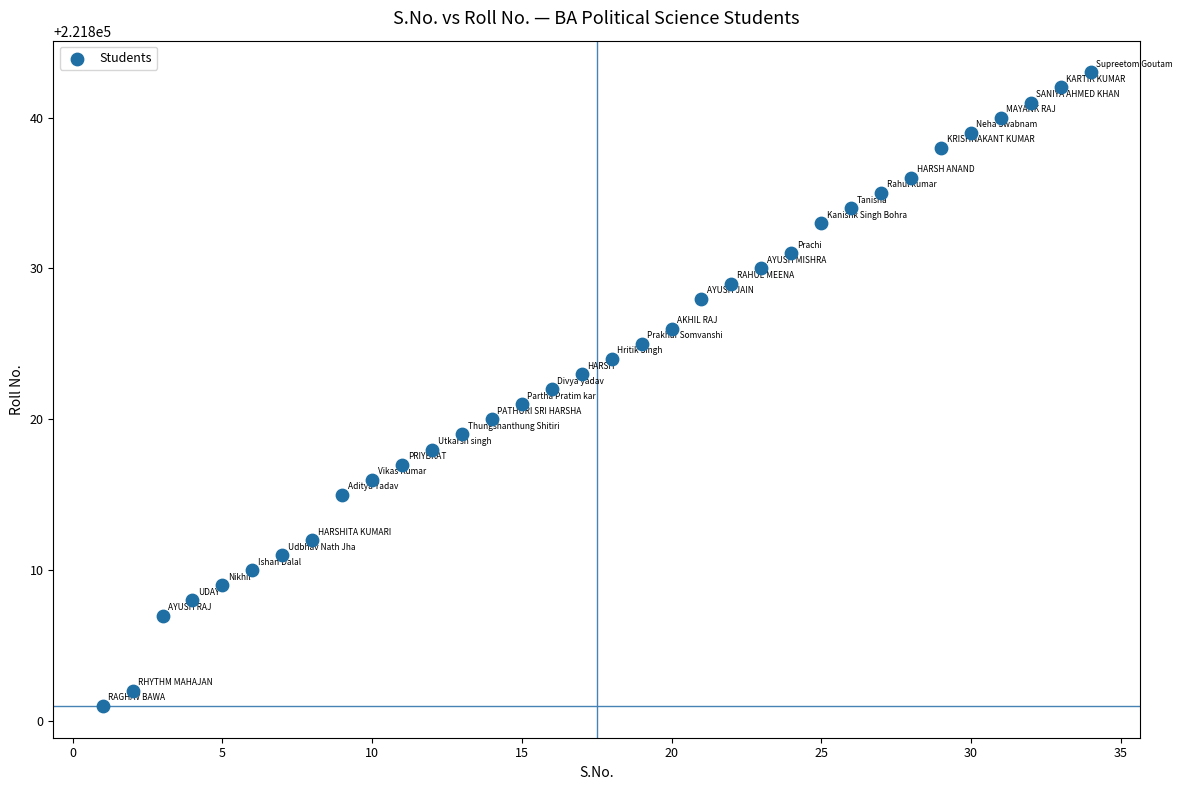

What is the range of X values (max minus min)?

33